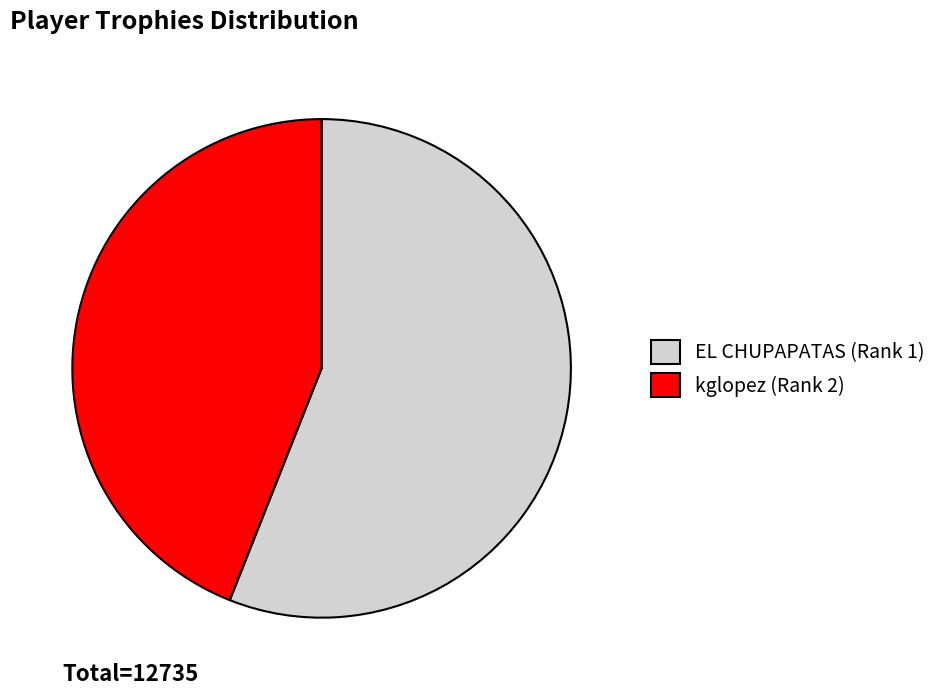

Combined, do EL CHUPAPATAS (Rank 1) and kglopez (Rank 2) account for over 50%?

Yes